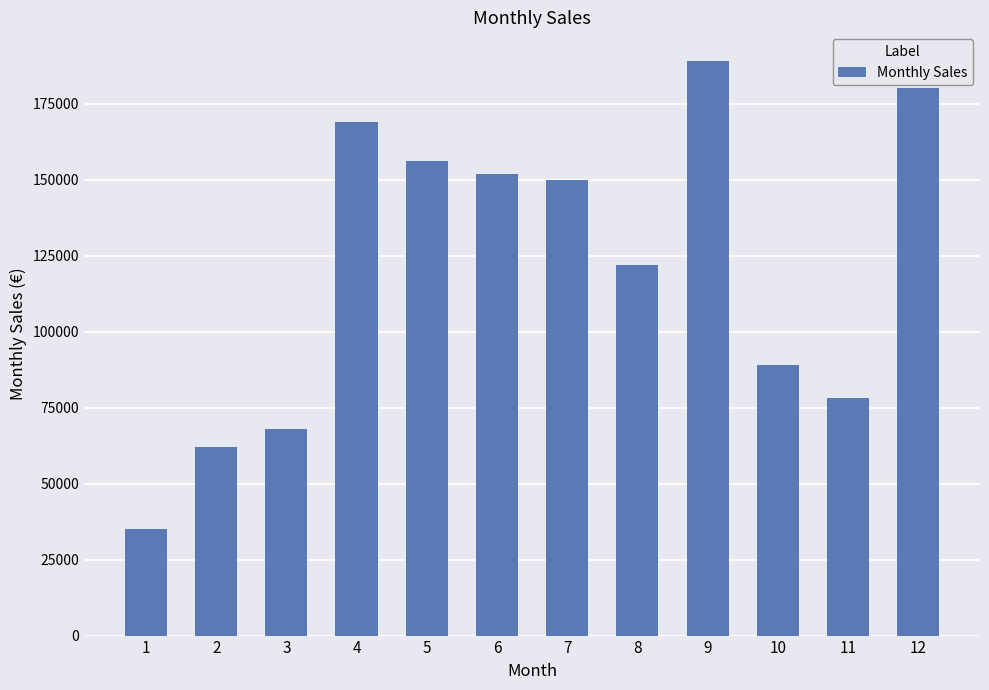

What is the average value?

120833